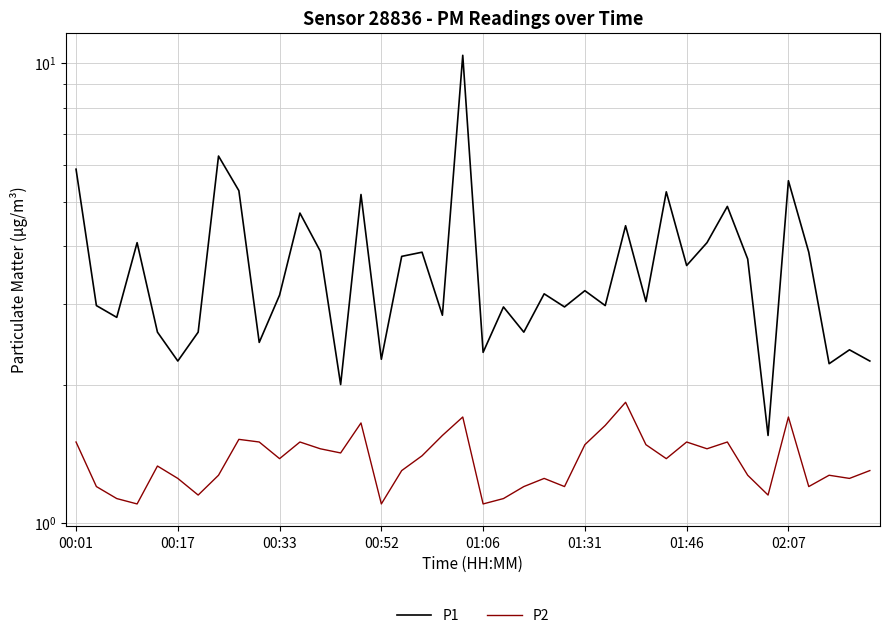

True or false: P2 and P1 intersect in this chart.

False